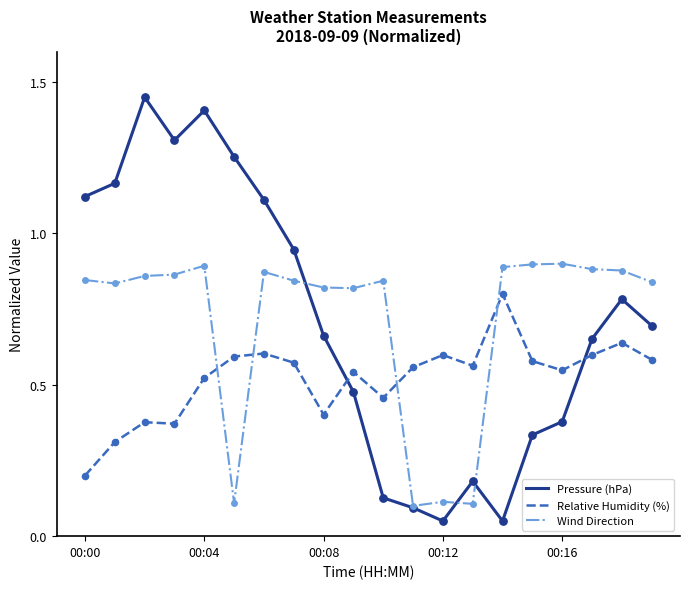

Which series has the widest spread of values?

Pressure (hPa)